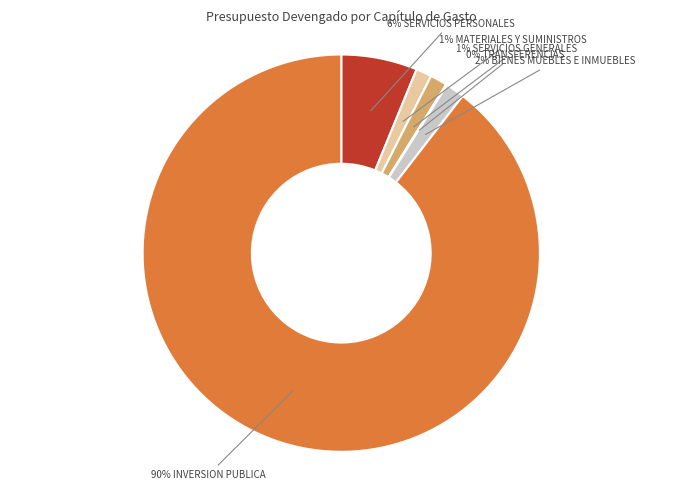

Does any single category account for the majority?

Yes